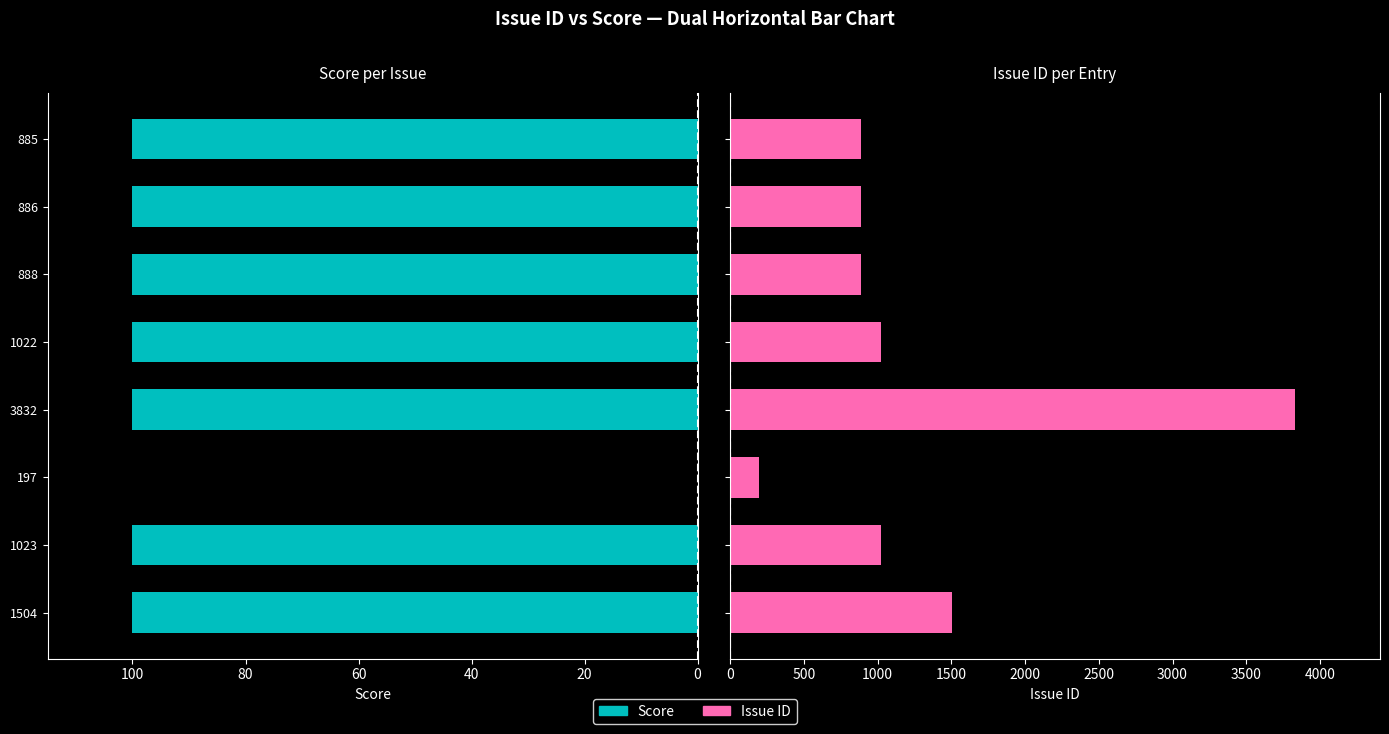

What position from the left is 1504?

1